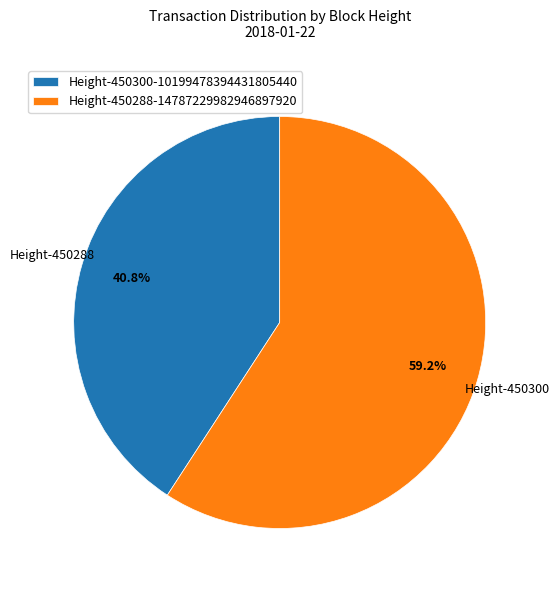

Which slice is the largest?

Height-450288